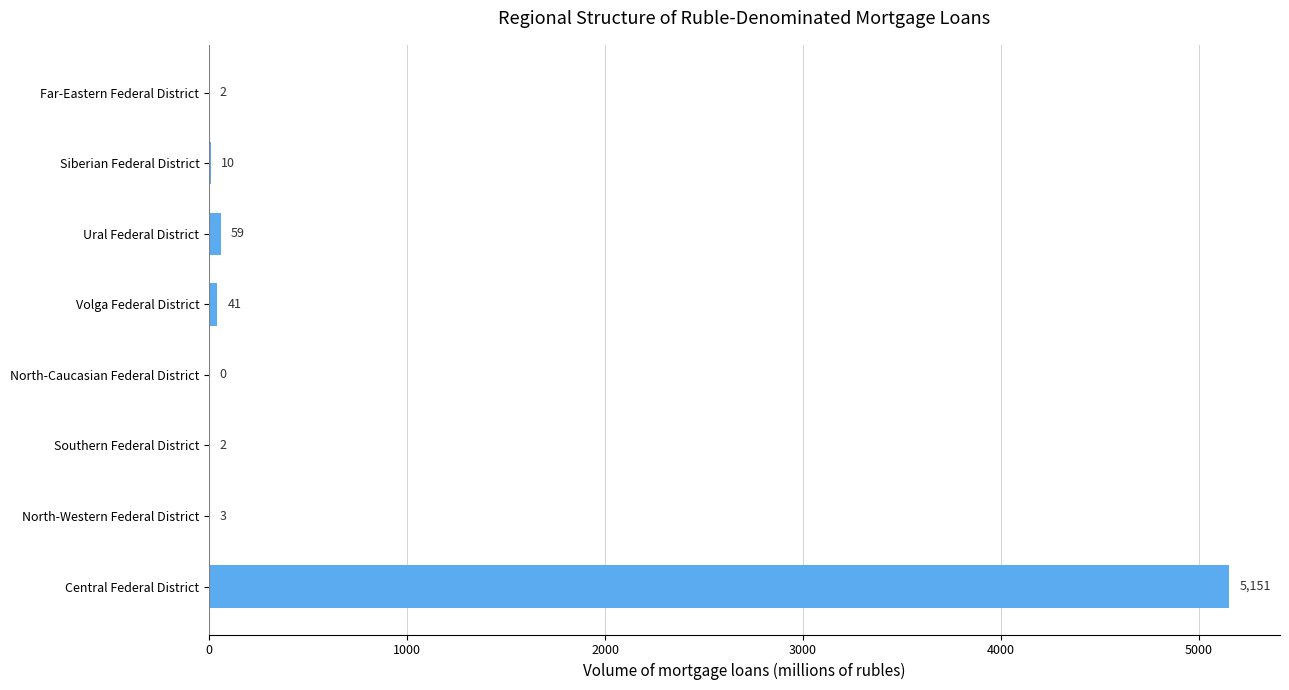

What is the sum of the values at Siberian Federal District and Far-Eastern Federal District?

12